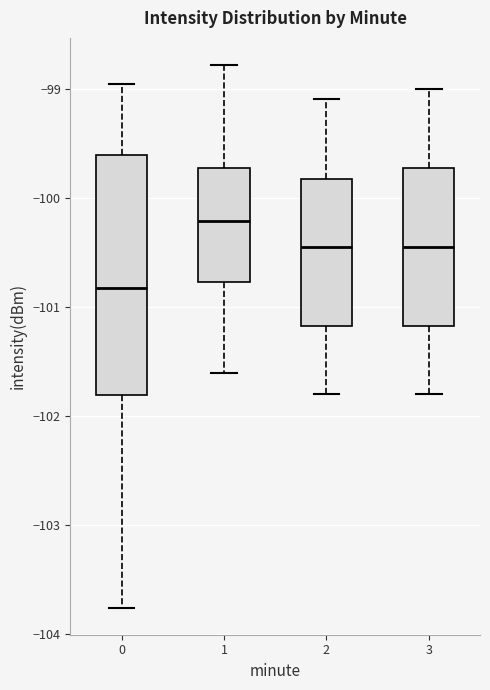

Reading left to right, transcribe this box plot: for each box, give where its median line is, the range the box spans, and where its two whiskers end, as read against the y-axis. The values are not printed on the chart, so give them approximately, as read against the axis.

0: median -100.8, box -101.8 to -99.6, whiskers -103.8 to -99.0
1: median -100.2, box -100.8 to -99.7, whiskers -101.6 to -98.8
2: median -100.4, box -101.2 to -99.8, whiskers -101.8 to -99.1
3: median -100.4, box -101.2 to -99.7, whiskers -101.8 to -99.0